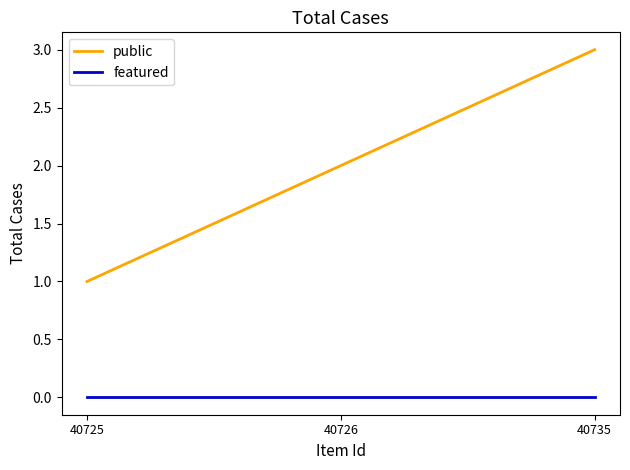

Which series has the largest total across all categories?

public